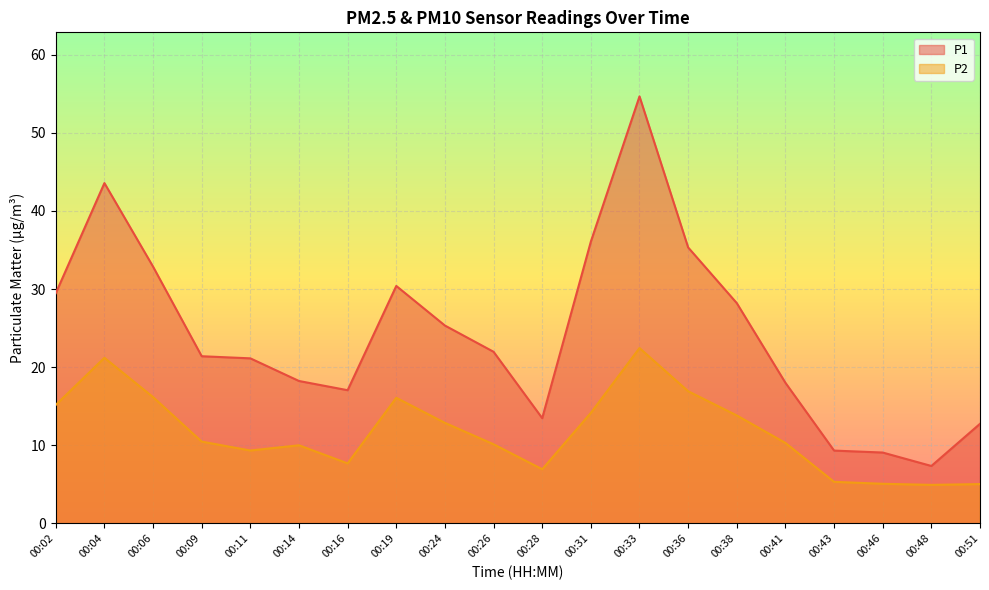

Where does the P1 series first go above 21?

00:02